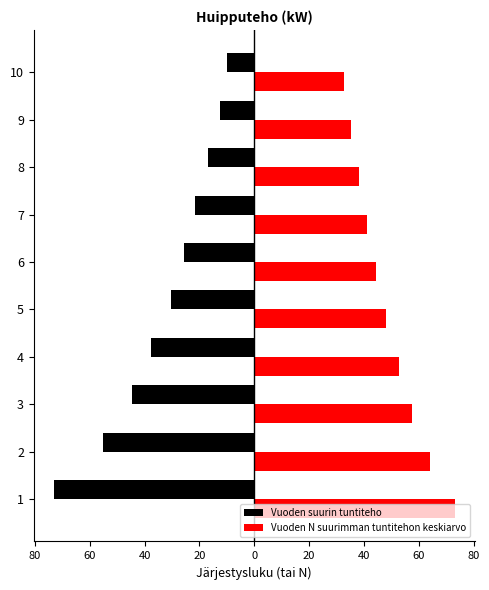

What are all the series names shown in the legend?

Vuoden suurin tuntiteho, Vuoden N suurimman tuntitehon keskiarvo